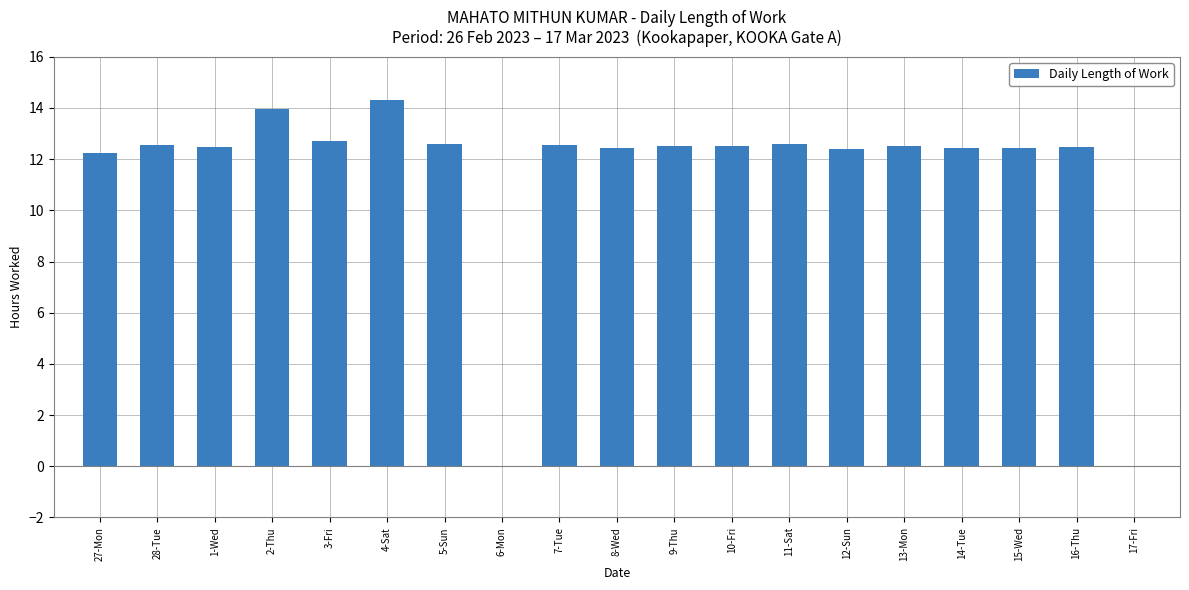

What is the change in value from 10-Fri to 11-Sat?

+0.1